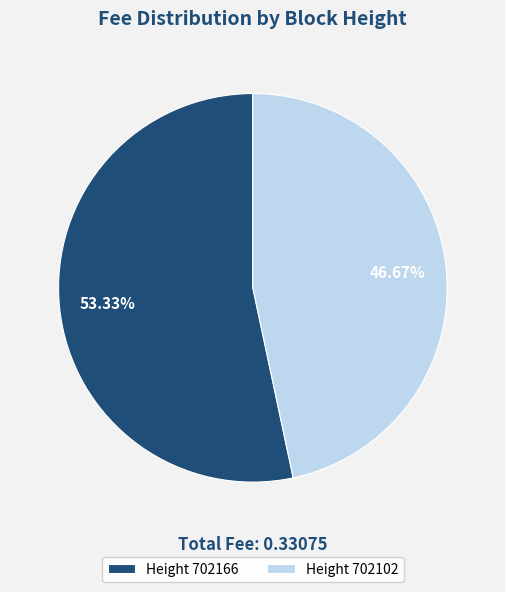

How many segments does this pie chart have?

2